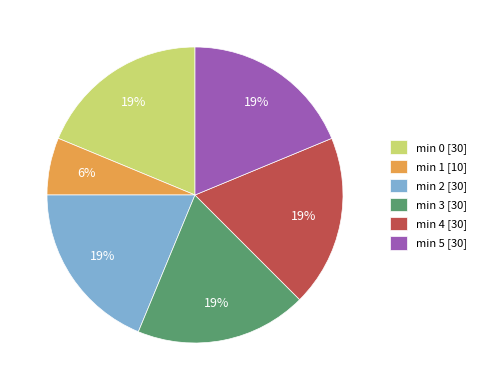

Is it true that min 4 [30] is 19% of the pie?

True